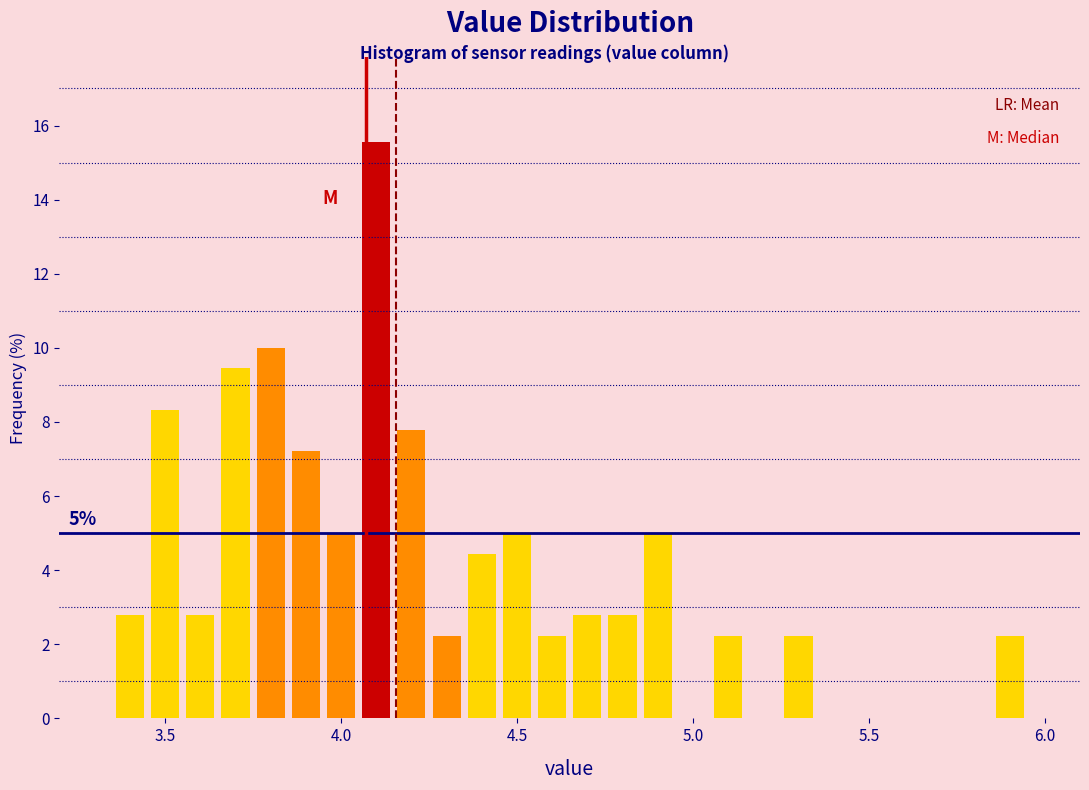

Around what value on the x-axis is the tallest bar? Give the approximate position of its centre, as read against the axis.

4.10